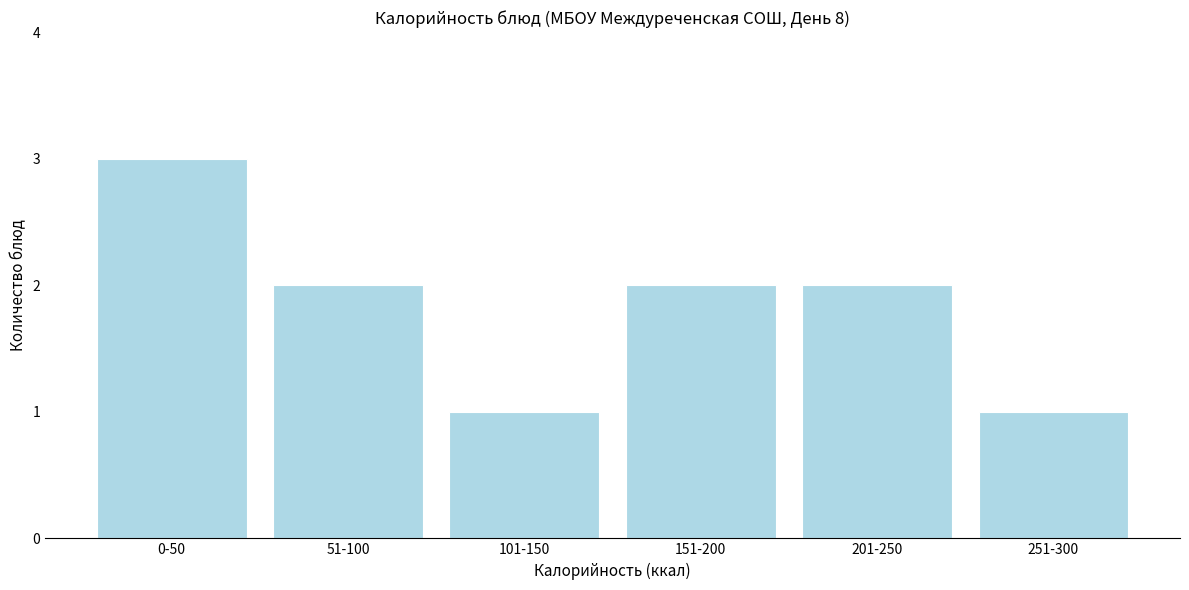

Reading left to right, what are all the values shown in this chart?

0-50=3	51-100=2	101-150=1	151-200=2	201-250=2	251-300=1